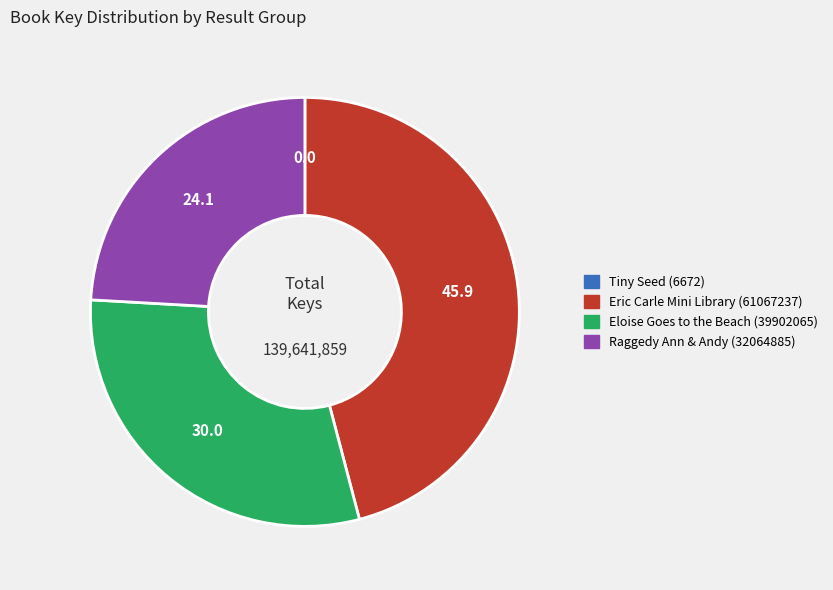

Which category has the biggest portion of the pie?

Eric Carle Mini Library (61067237)